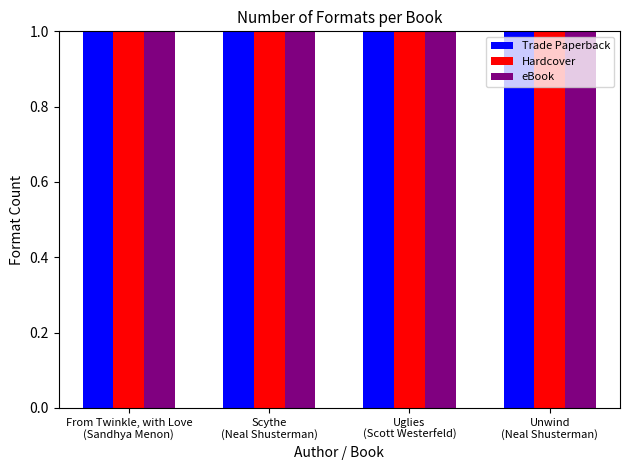

The value of Trade Paperback at Scythe
(Neal Shusterman) is 1. True or false?

True